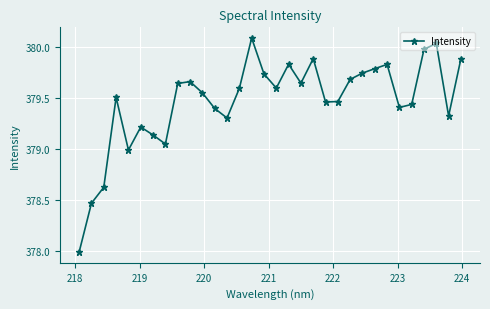

Is this an area chart (filled region under the line)?

No